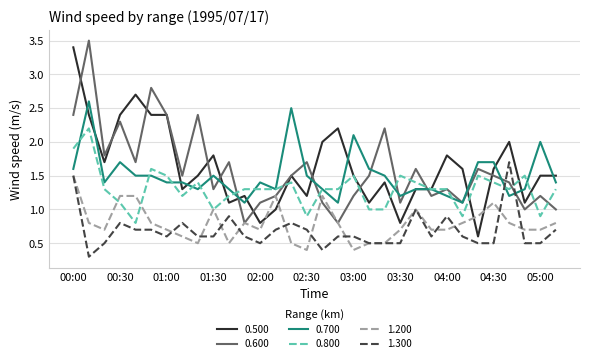

What is the greatest value displayed?

3.5